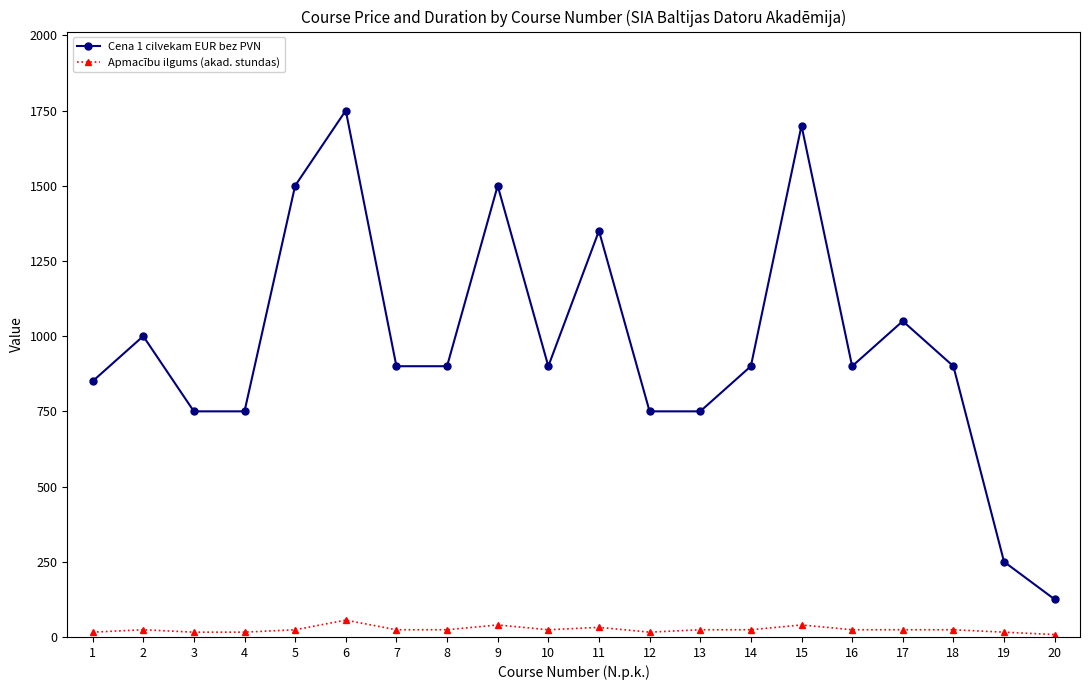

Which series has the largest range (max minus min)?

Cena 1 cilvekam EUR bez PVN